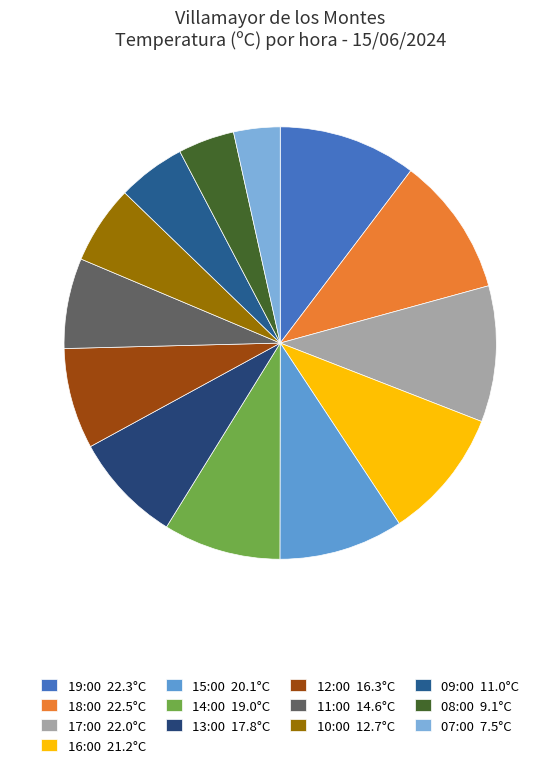

Between 08:00 and 16:00, which is larger?

16:00